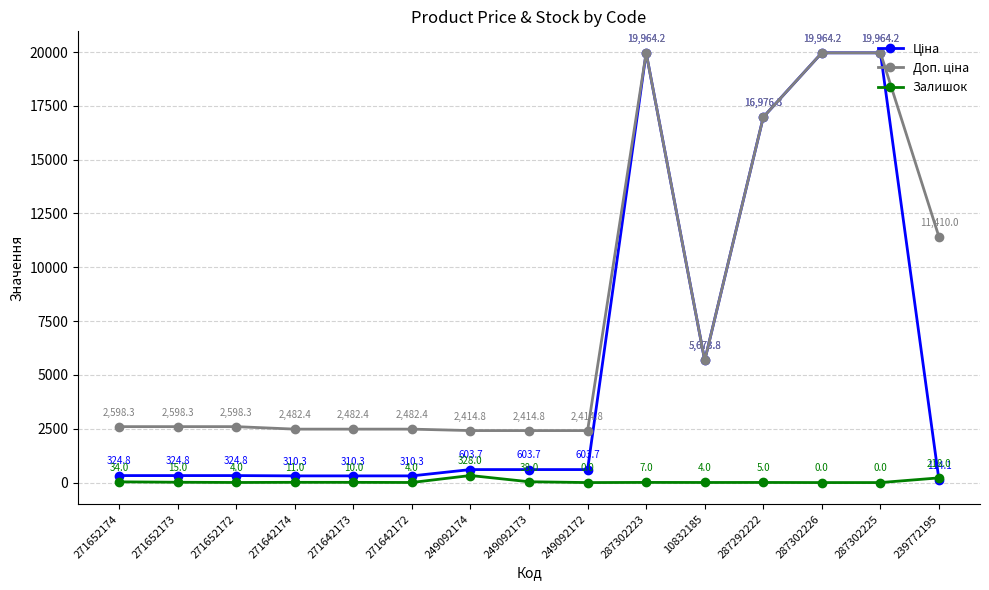

At which category is the sum across all series the highest?

287302223